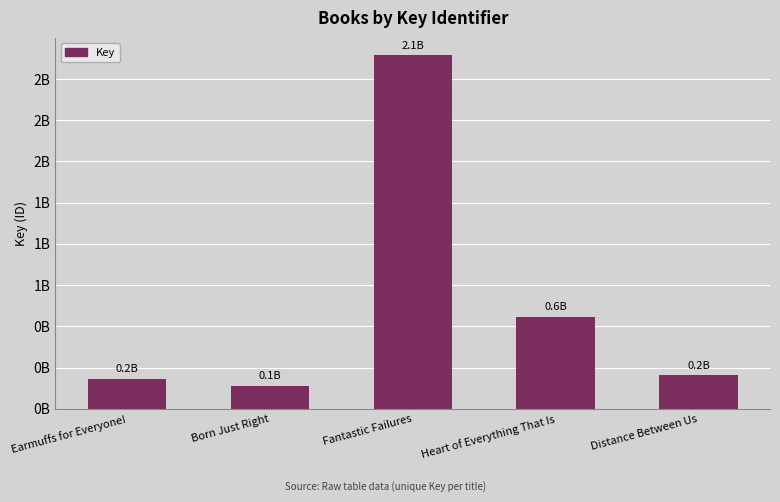

Which has a higher value, Fantastic Failures or Born Just Right?

Fantastic Failures